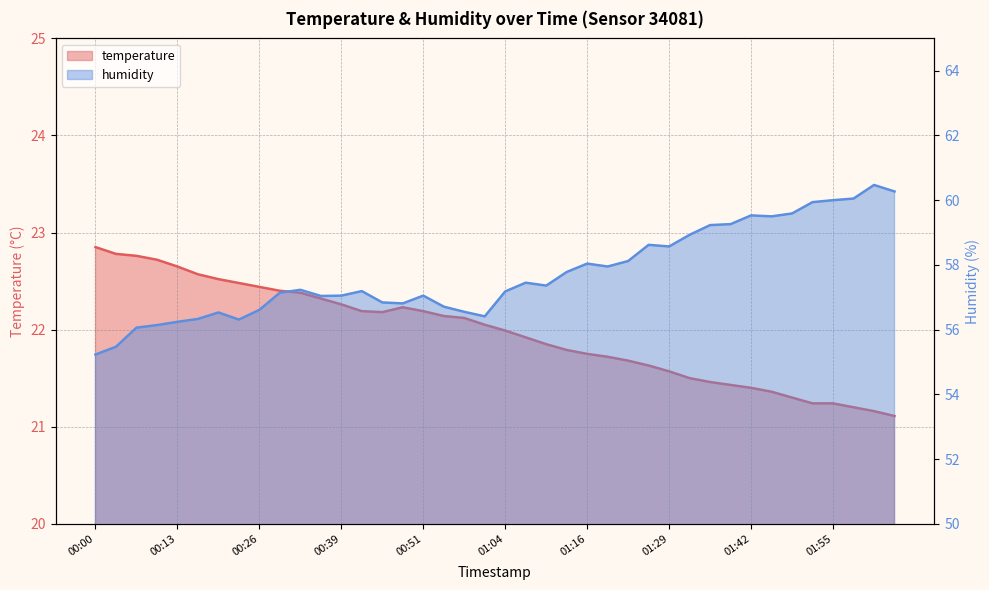

What is the lowest value of the humidity series?

55.2